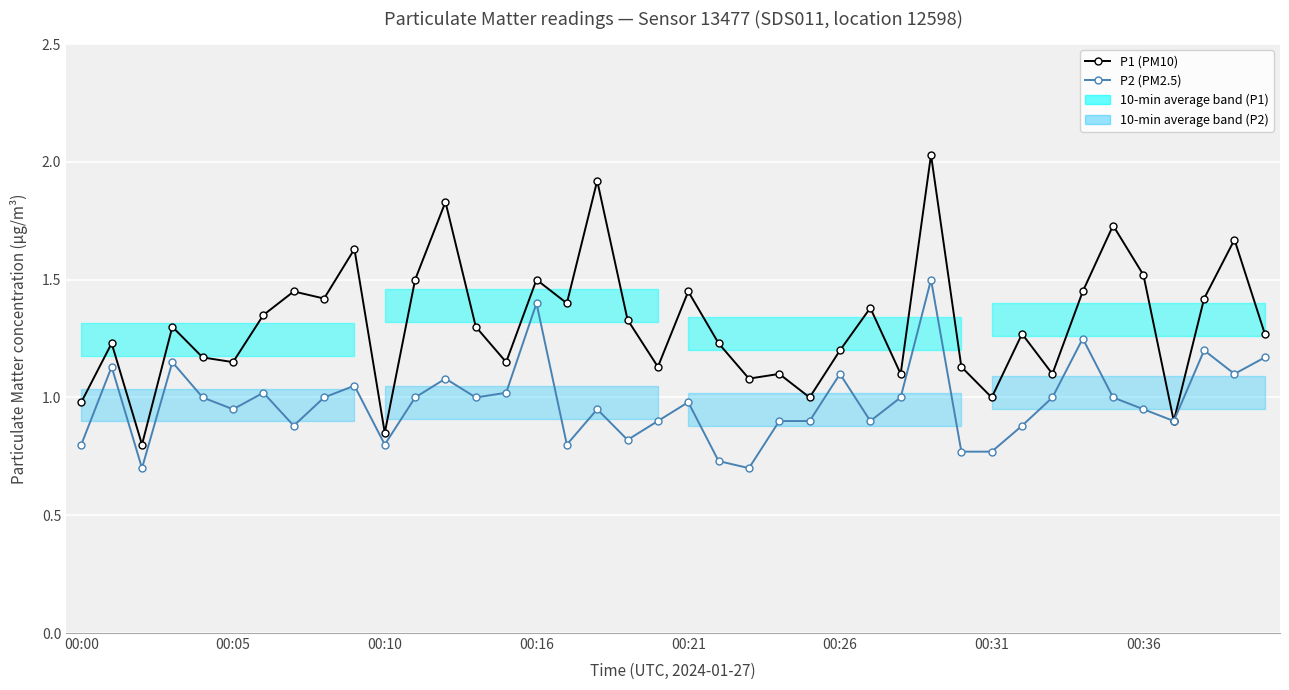

The P1 (PM10) series shows 0.8 at 22. True or false?

False